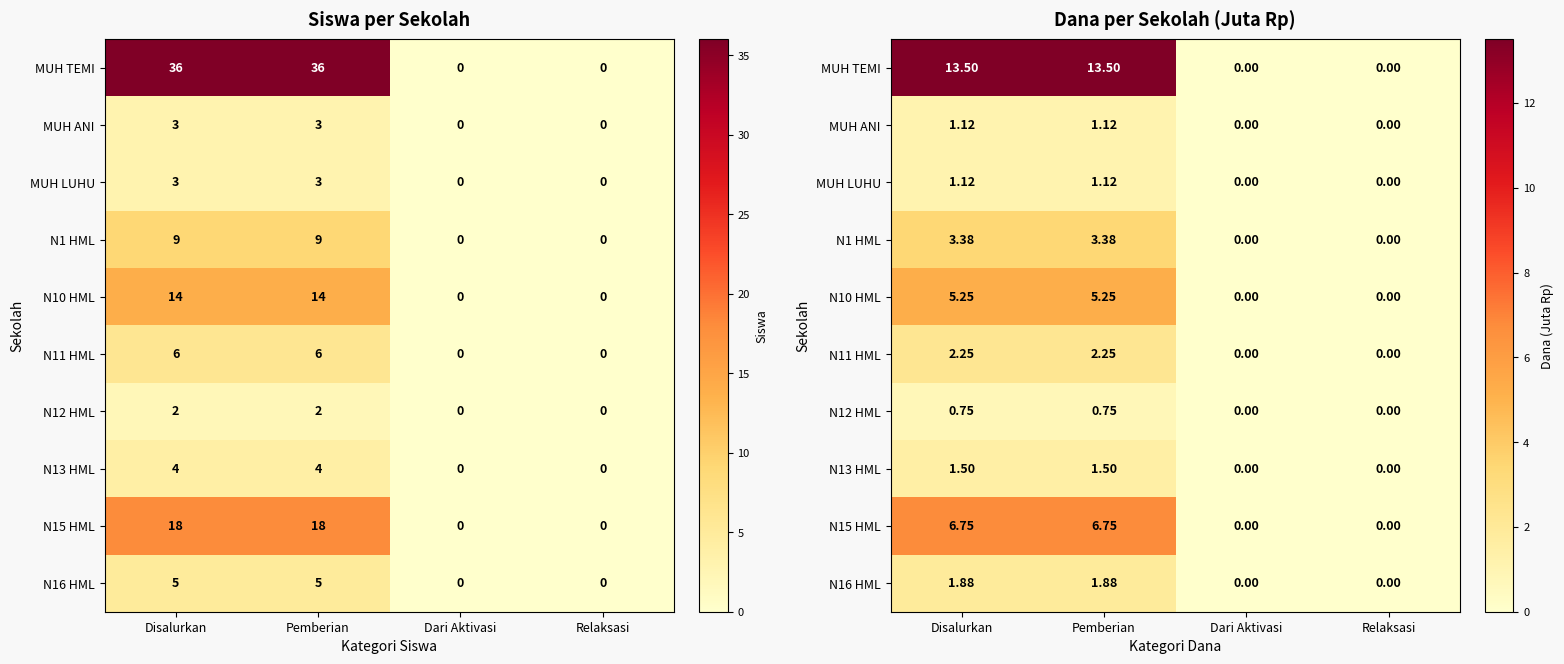

What is the highest value of the N1 HML series?

3.4